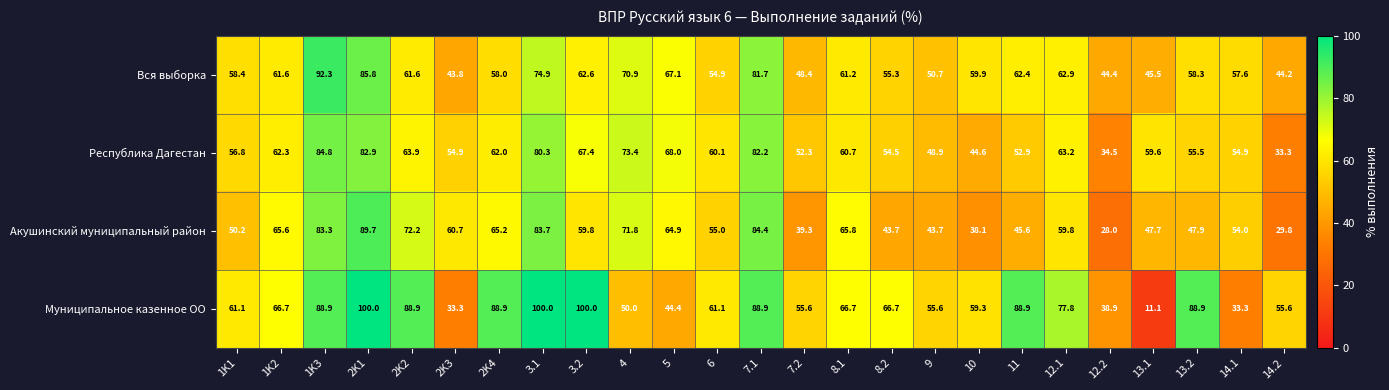

Which label corresponds to the smallest value in the chart?

13.1